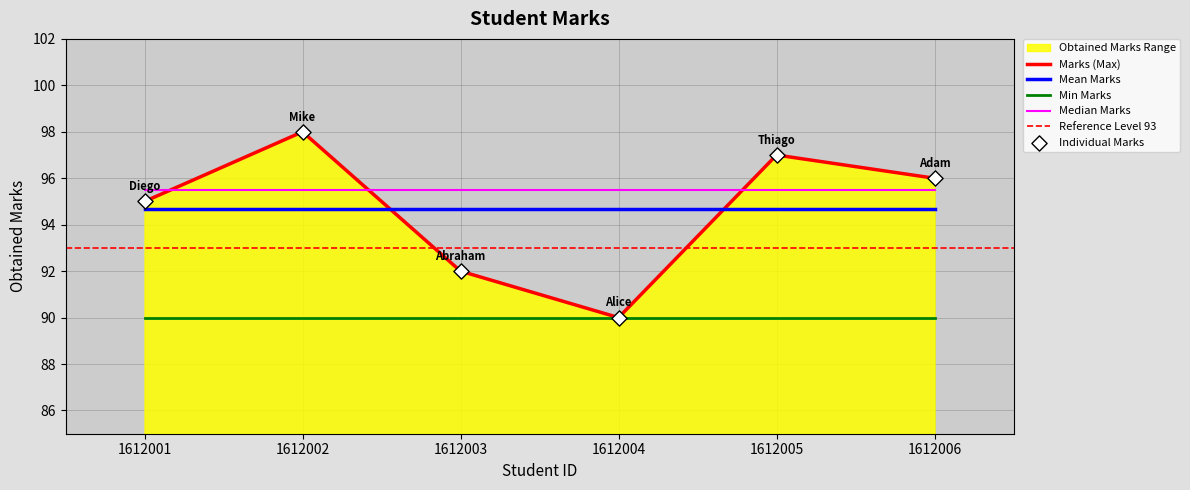

True or false: Min Marks and Mean Marks cross at least once.

False